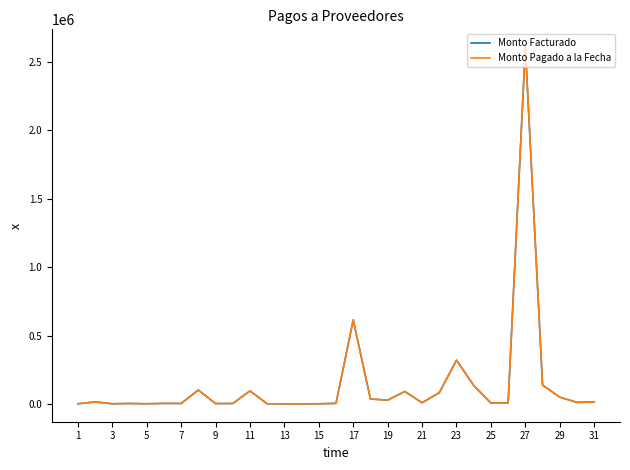

How many lines are shown in the chart?

2